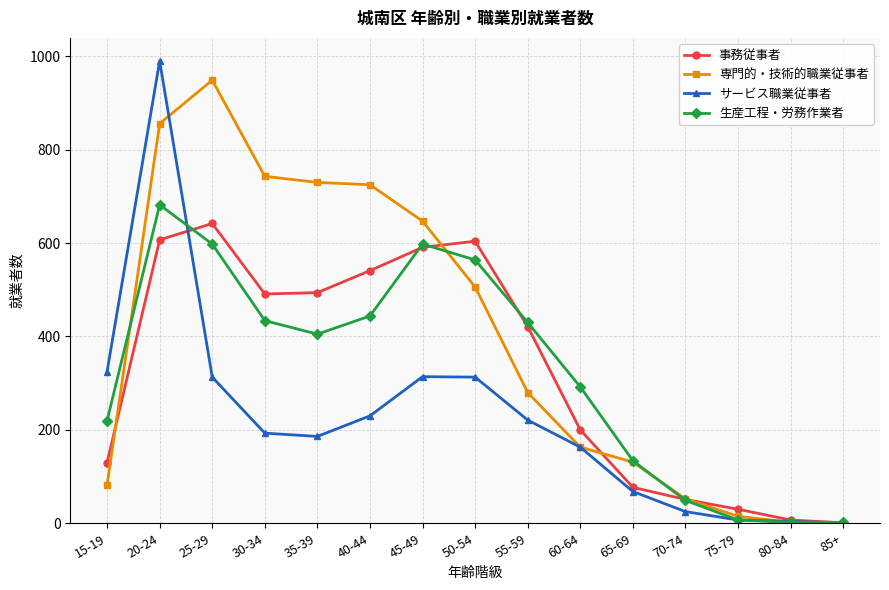

What is the label of the 2nd point from the left?

20-24